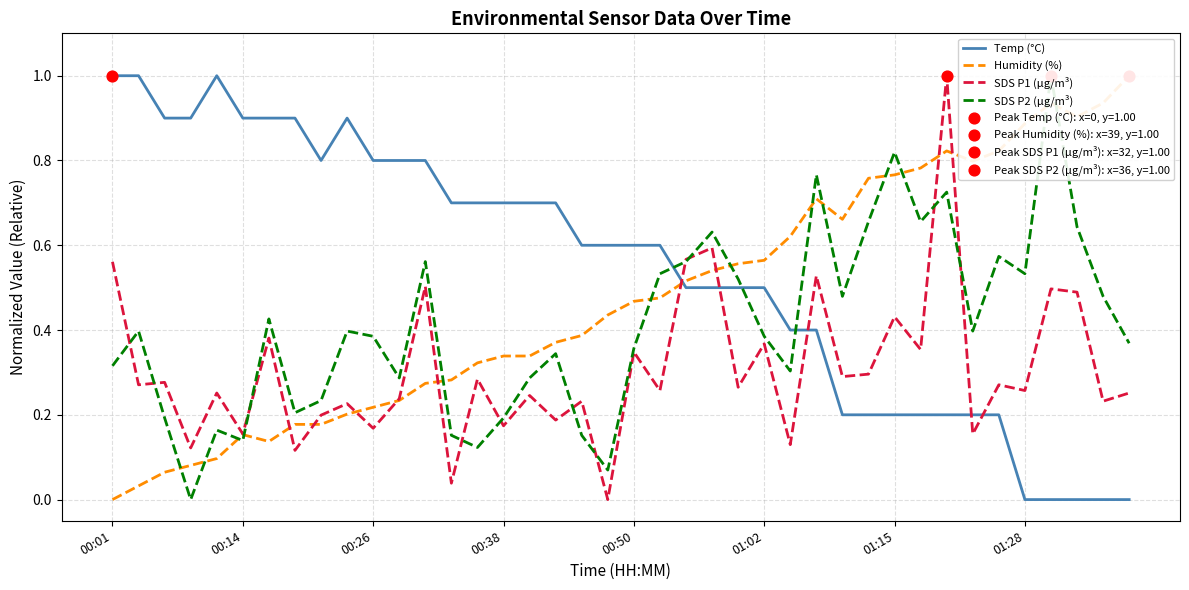

True or false: Temp (°C) and SDS P1 (μg/m³) cross at least once.

True